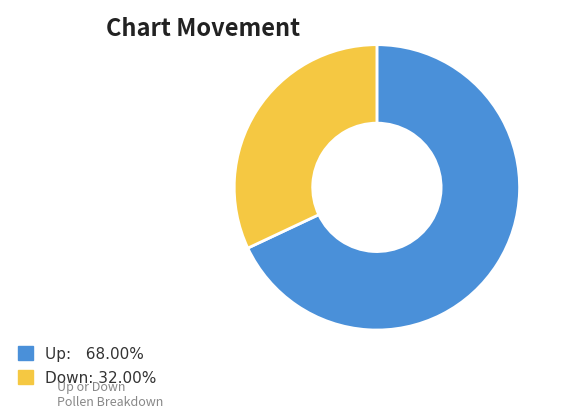

Count the number of slices in the pie.

2